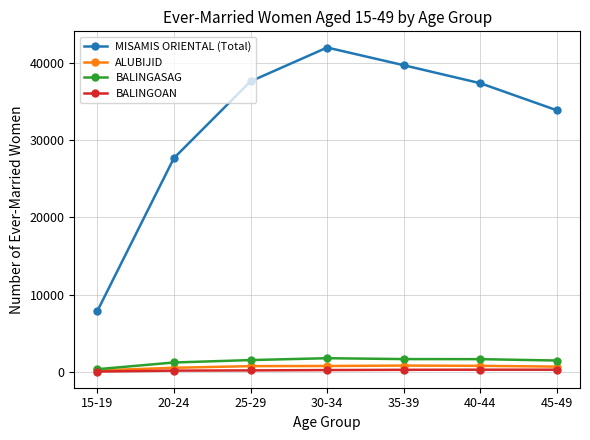

What is the sum of all ALUBIJID values?

4467